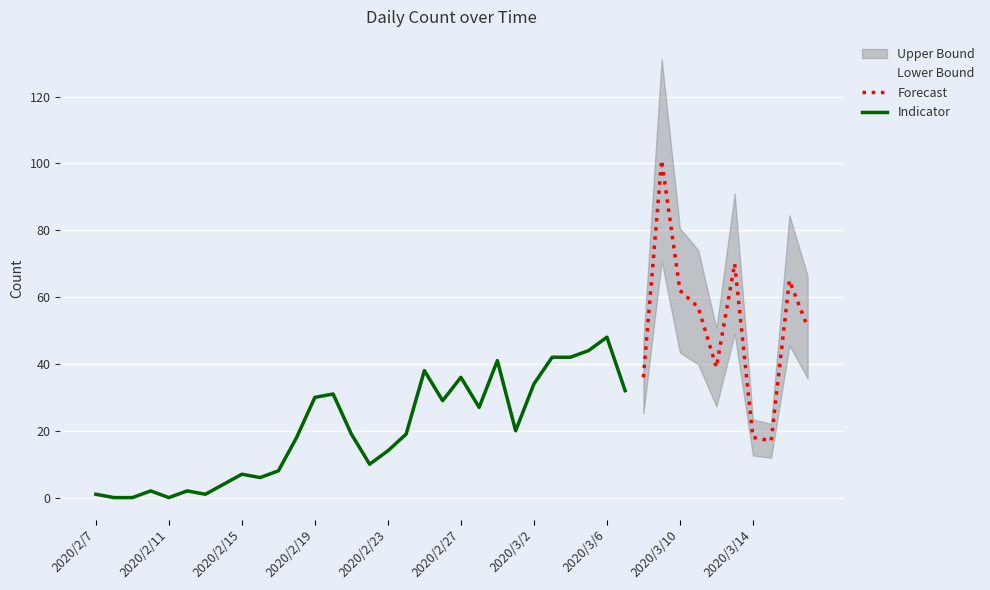

What position from the left is 2020/2/27?

21